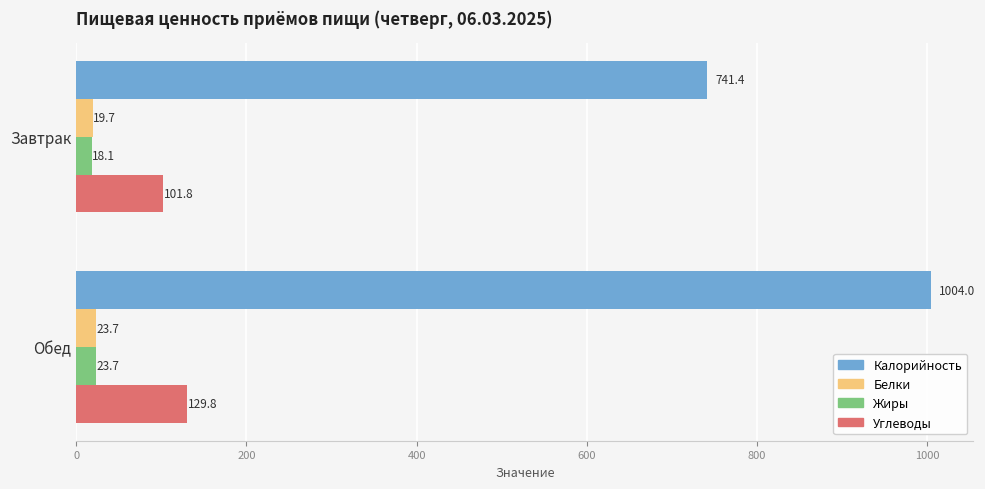

True or false: Углеводы has a value of 193.7 at Обед.

False